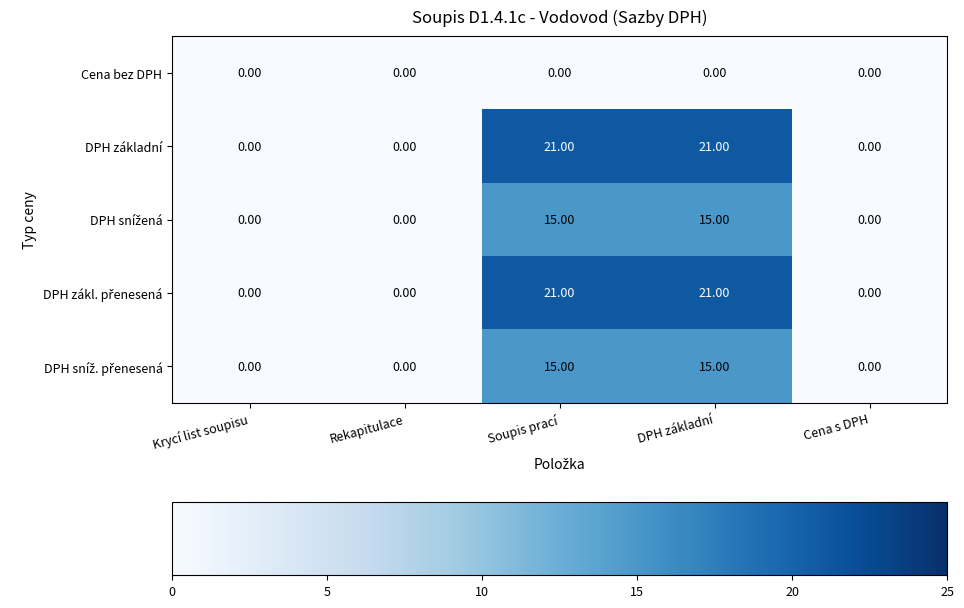

What is the spread (max minus min) of values at DPH základní?

21